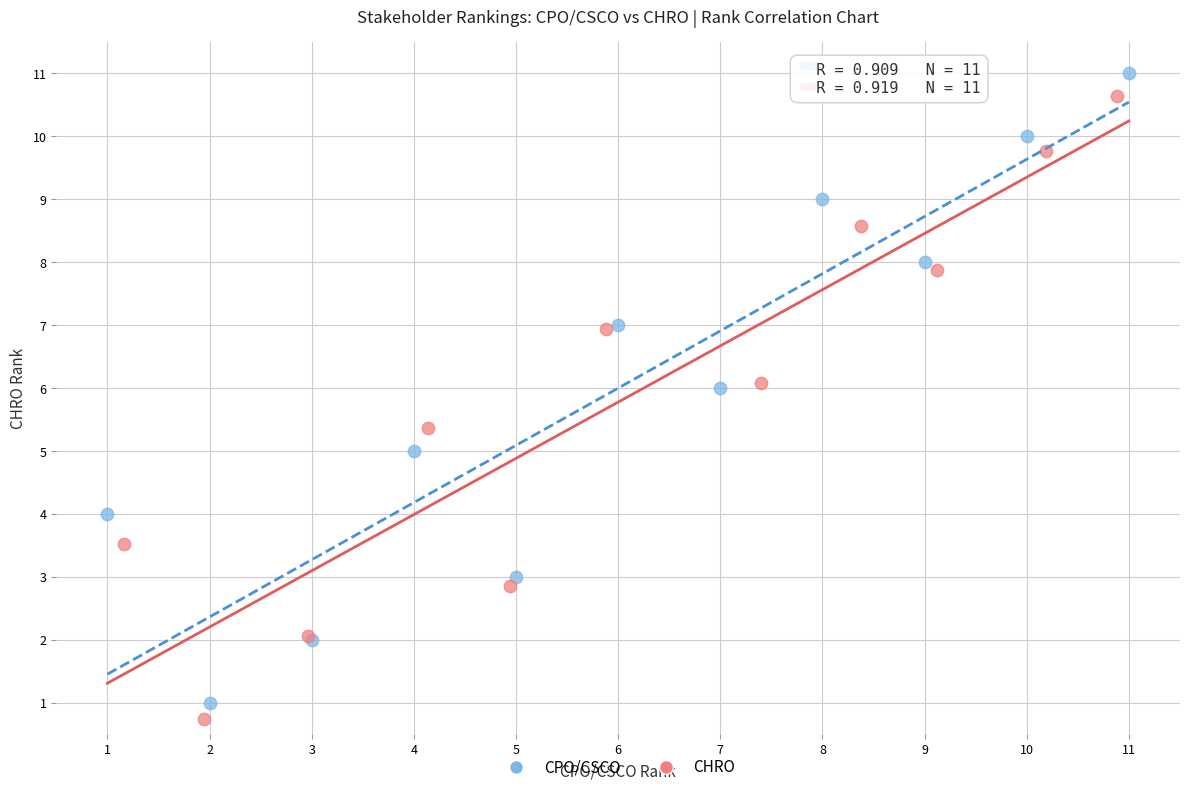

What are all the series names shown in the legend?

CPO/CSCO, CHRO